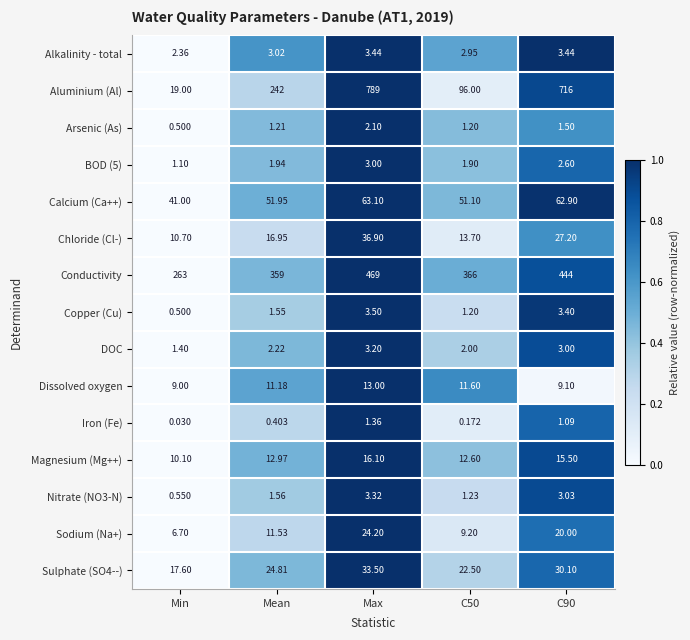

Which series changed the most between Min and Mean?

Aluminium (Al)